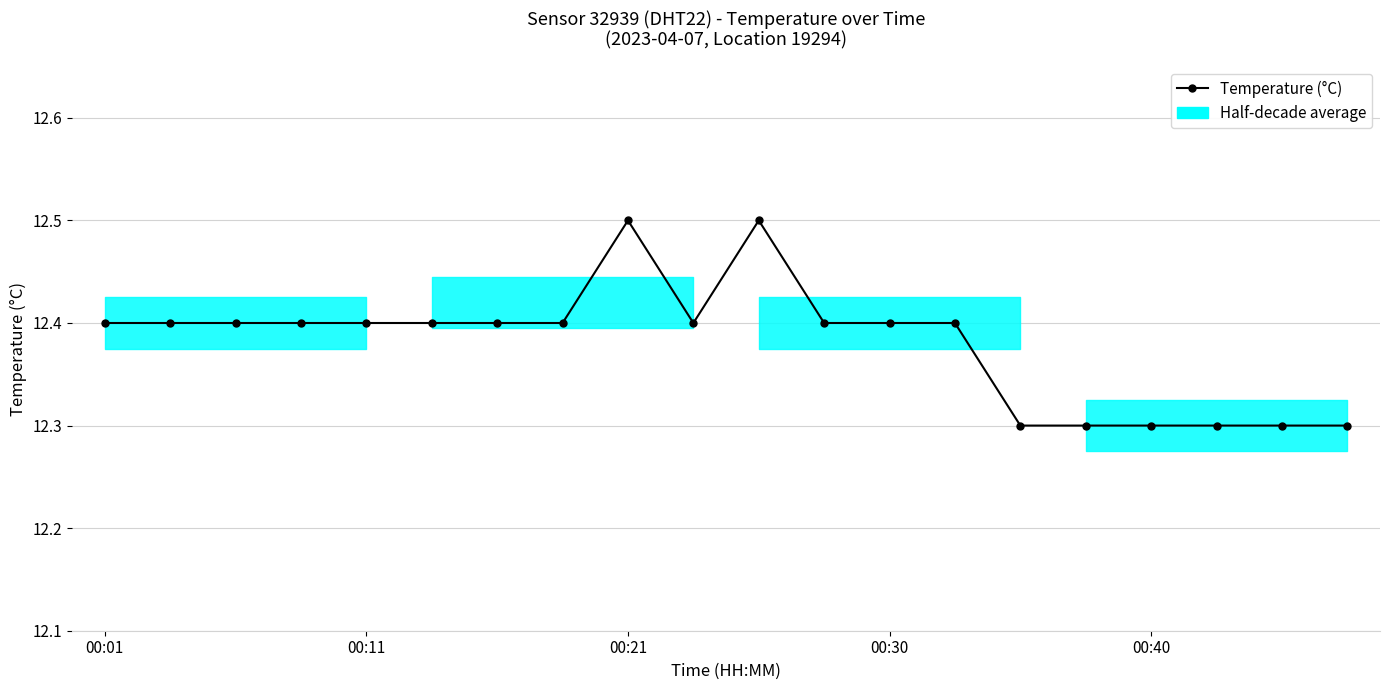

Which has a higher value, 19 or 9?

9